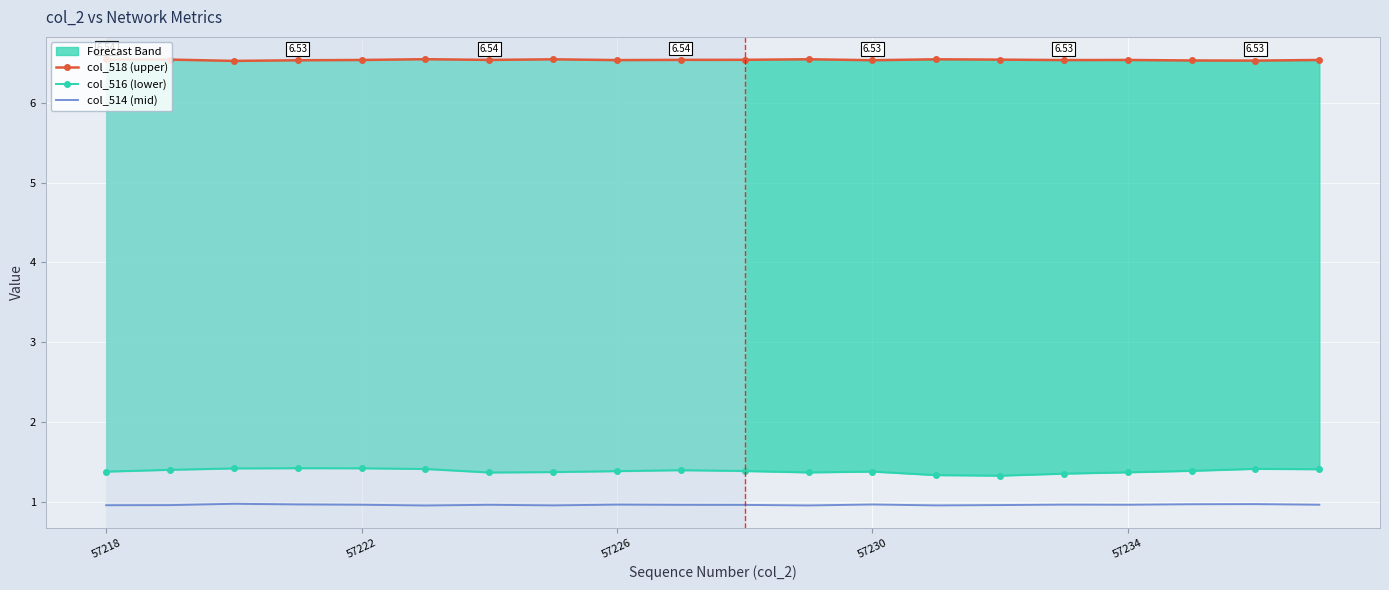

How many lines are shown in the chart?

3